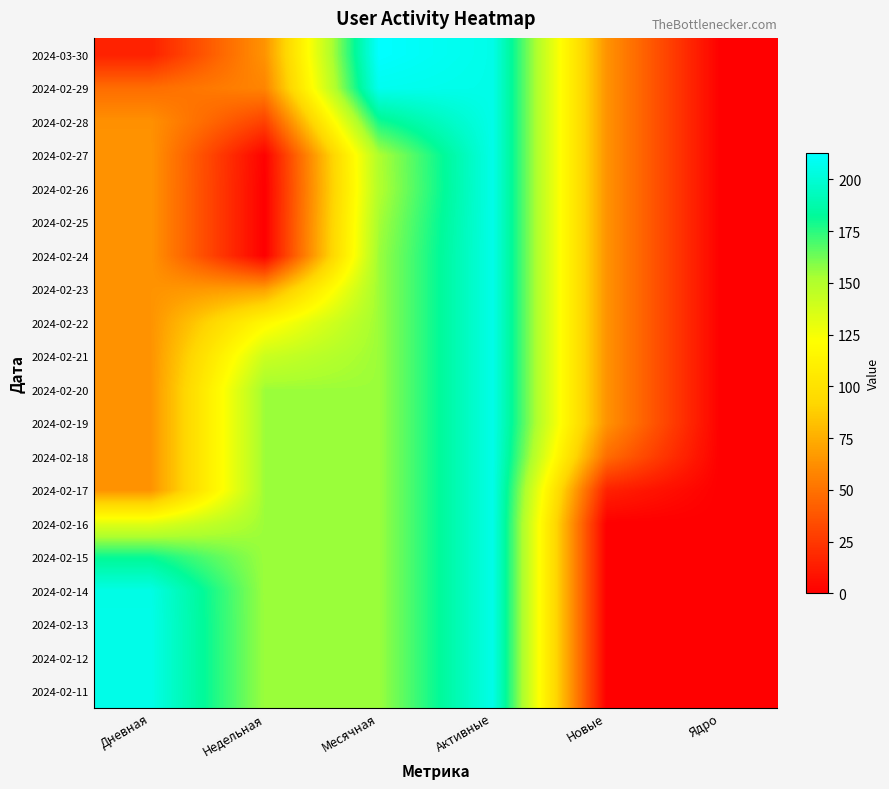

What is the total value across all series at Активные?

4120